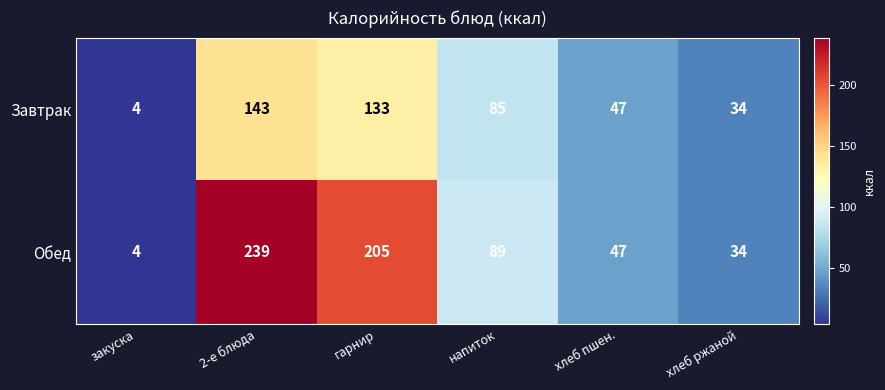

Which series has the widest spread of values?

Обед